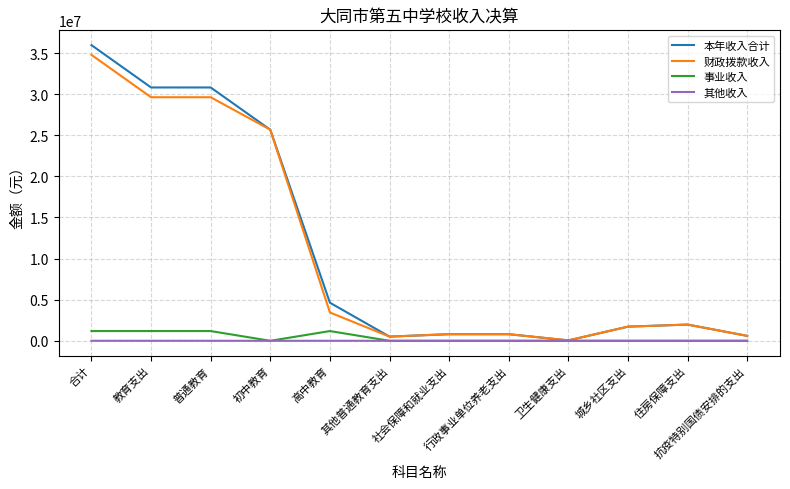

At which label is 本年收入合计 closest to 18008615?

初中教育